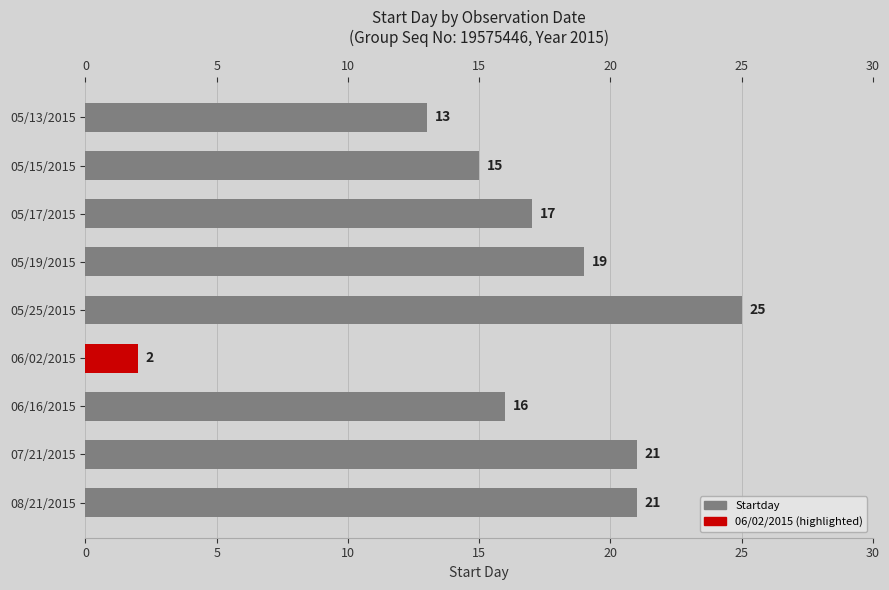

Reading top to bottom, extract all data points from this chart.

13	15	17	19	25	2	16	21	21